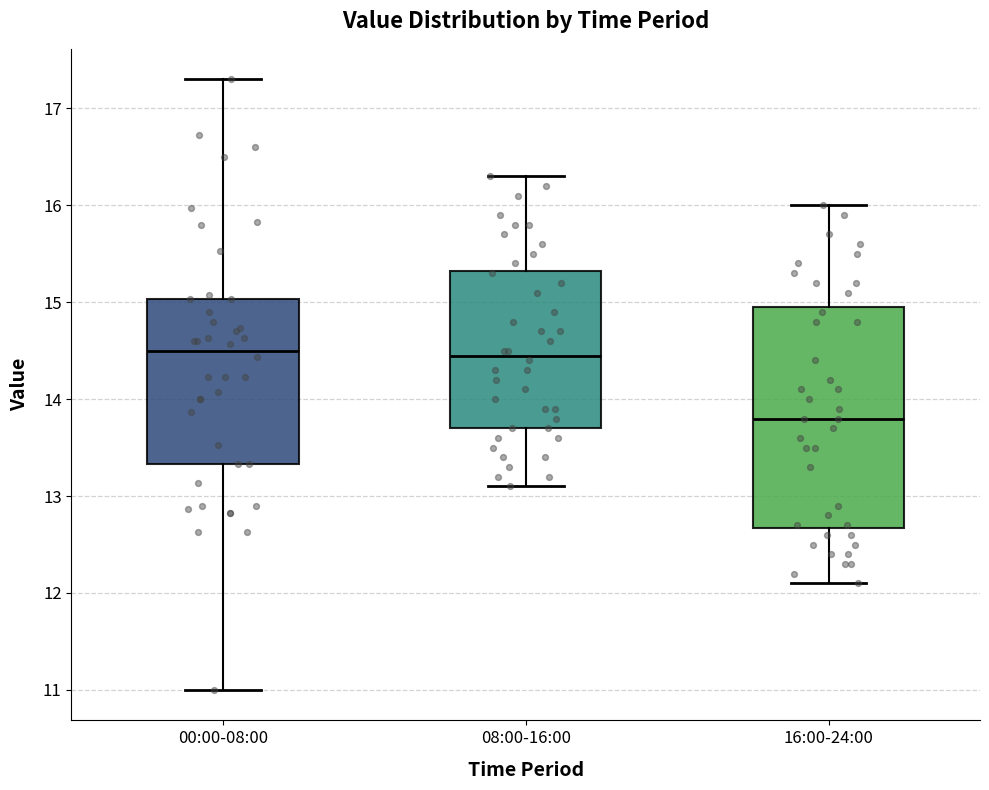

Comparing the boxes themselves (not the whiskers), which one is the tallest?

16:00-24:00